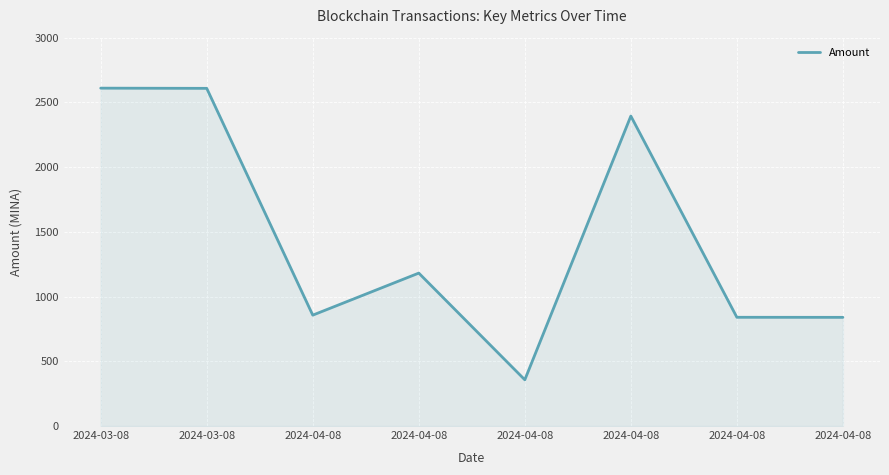

How many lines are shown in the chart?

1